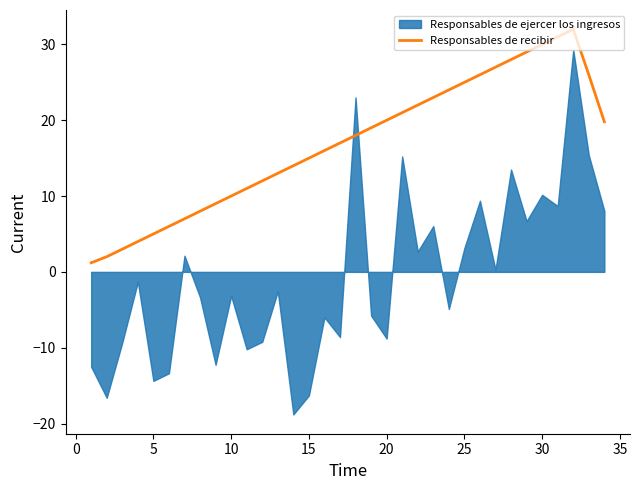

The Responsables de recibir series shows 10.0 at 10. True or false?

True